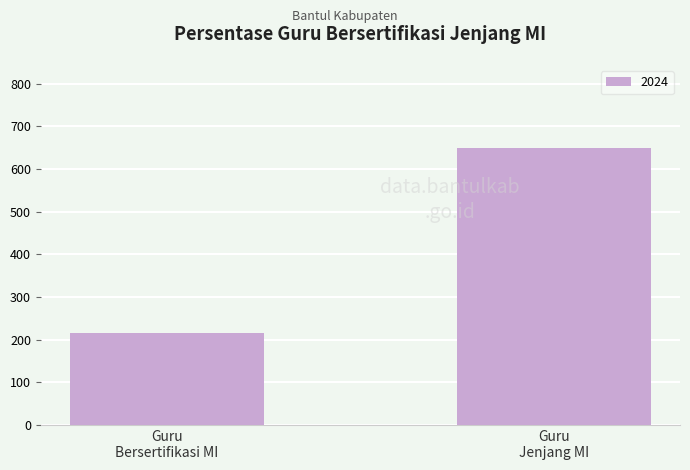

What is the greatest value displayed?

649